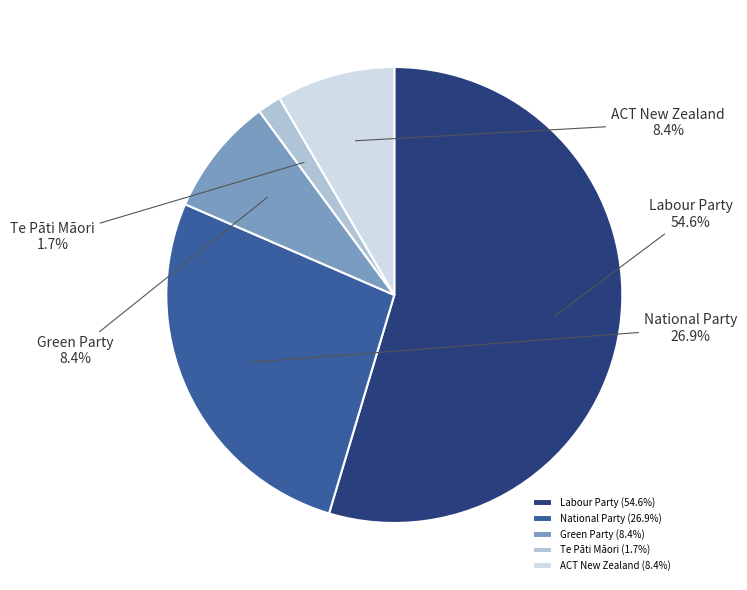

How many segments does this pie chart have?

5